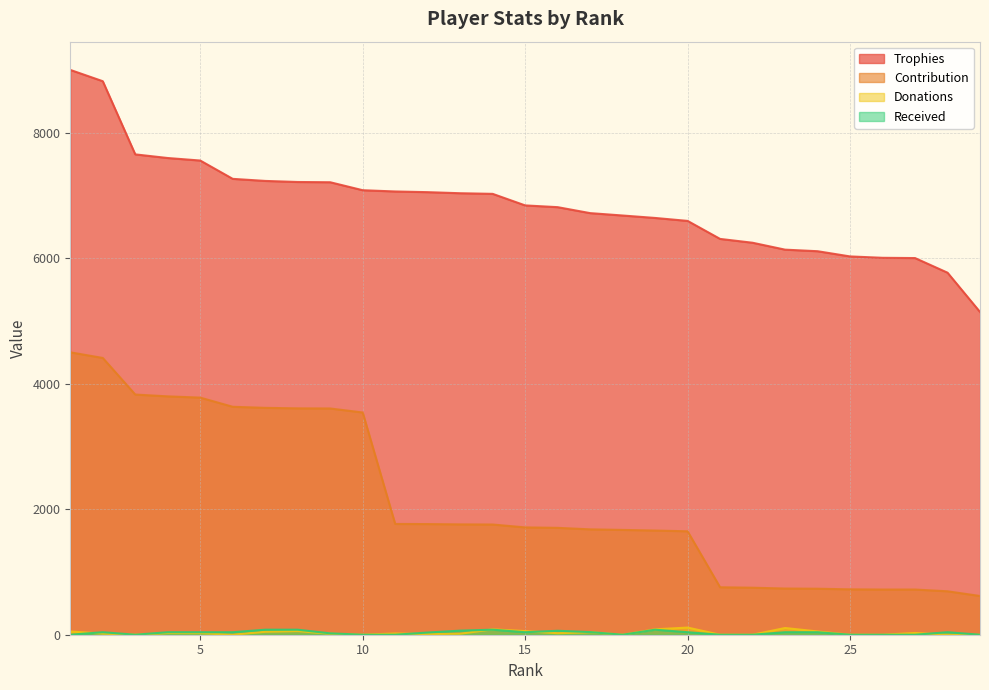

At 19, list the series in order from largest to smallest.

Trophies, Contribution, Donations, Received